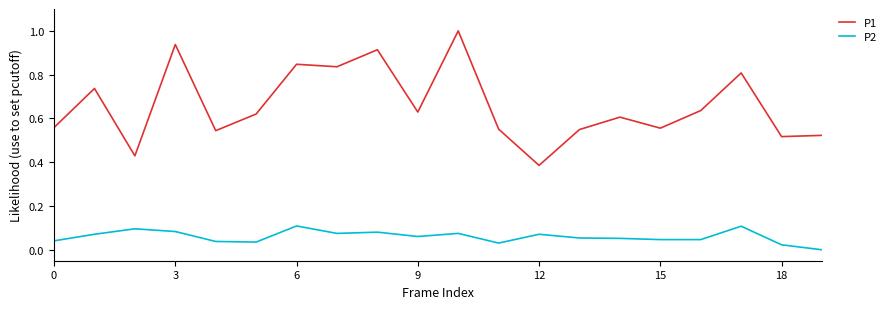

List the series in order of their peak value, lowest first.

P2, P1